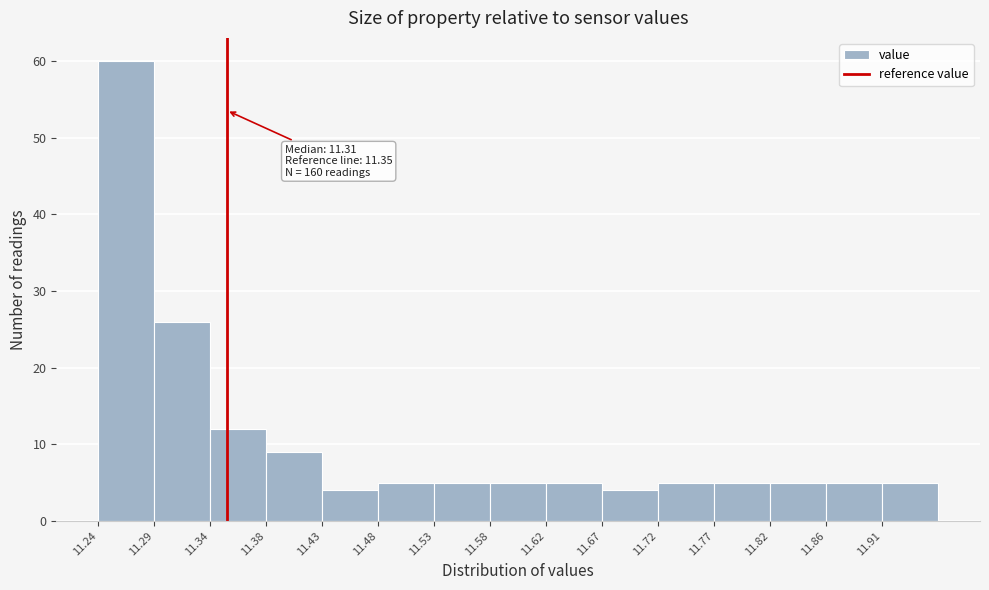

Over which range of the x-axis is the bar tallest?

11.240 to 11.288